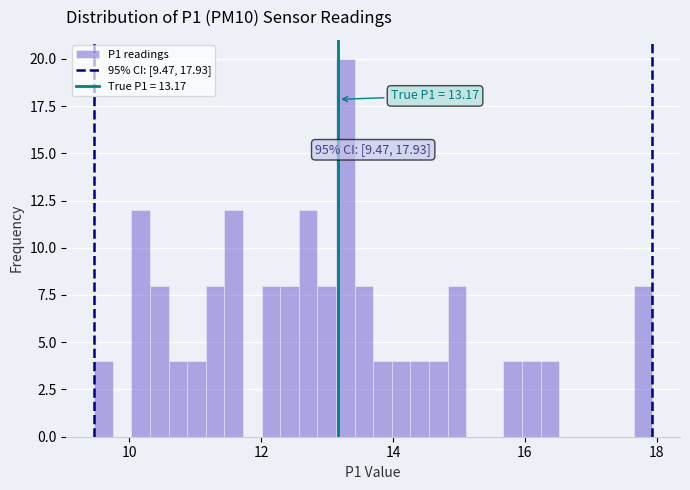

Read against the x-axis, roughly where is the centre of the tallest bar?

13.2